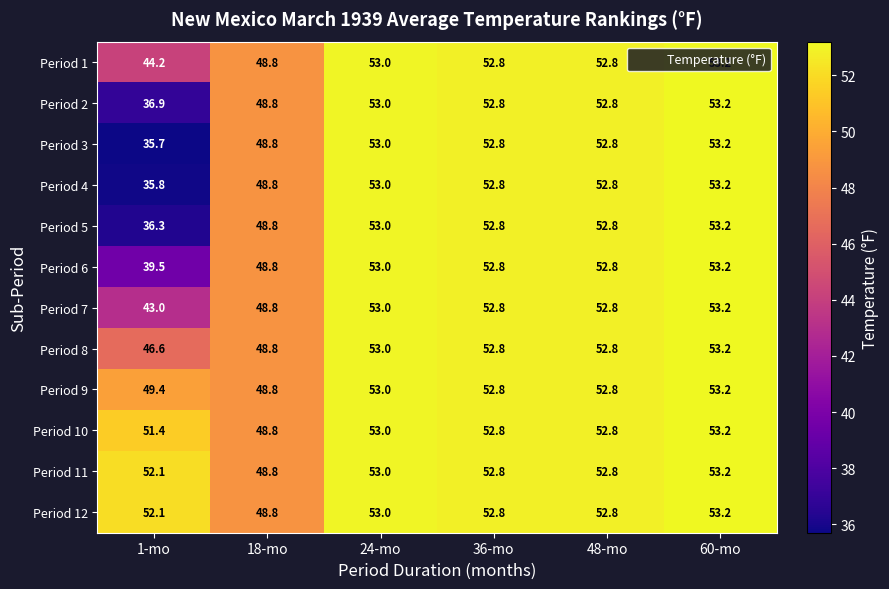

What is the difference between the maximum and minimum values in the Period 6 series?

13.7